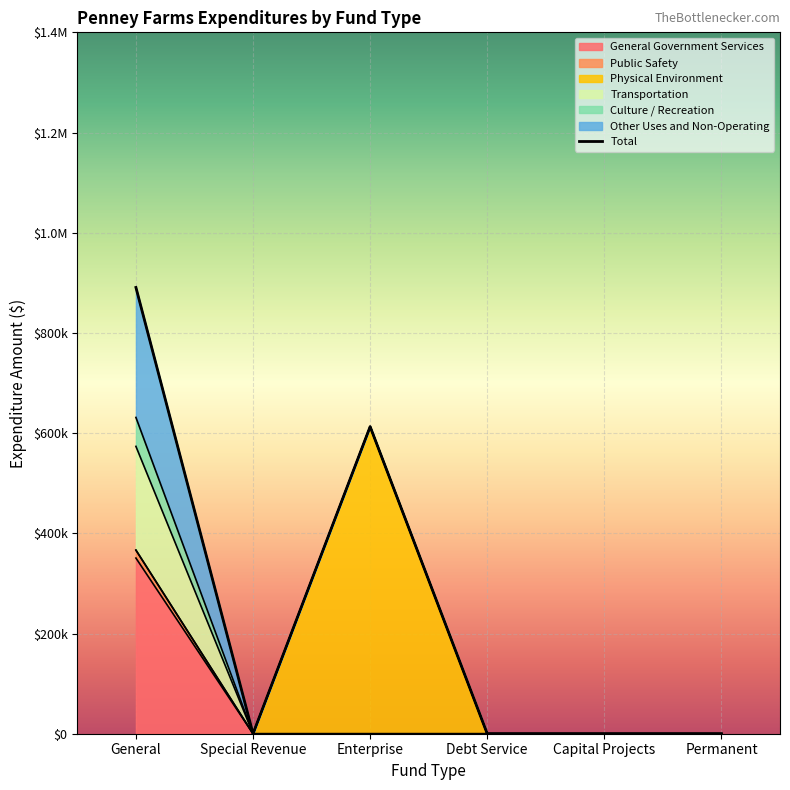

Reading left to right, transcribe all the data shown in this chart.

General Government Services: General=350636	Special Revenue=0	Enterprise=0	Debt Service=0	Capital Projects=0	Permanent=0
Public Safety: General=15851	Special Revenue=0	Enterprise=0	Debt Service=0	Capital Projects=0	Permanent=0
Physical Environment: General=0	Special Revenue=0	Enterprise=612977	Debt Service=0	Capital Projects=0	Permanent=0
Transportation: General=207071	Special Revenue=0	Enterprise=0	Debt Service=0	Capital Projects=0	Permanent=0
Culture / Recreation: General=57752	Special Revenue=0	Enterprise=0	Debt Service=0	Capital Projects=0	Permanent=0
Other Uses and Non-Operating: General=259468	Special Revenue=0	Enterprise=0	Debt Service=0	Capital Projects=0	Permanent=0